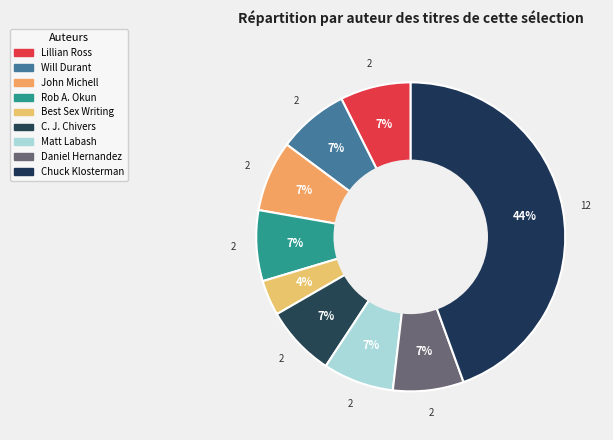

Rank the categories by value from highest to lowest.

Chuck Klosterman, Lillian Ross, Will Durant, John Michell, Rob A. Okun, C. J. Chivers, Matt Labash, Daniel Hernandez, Best Sex Writing